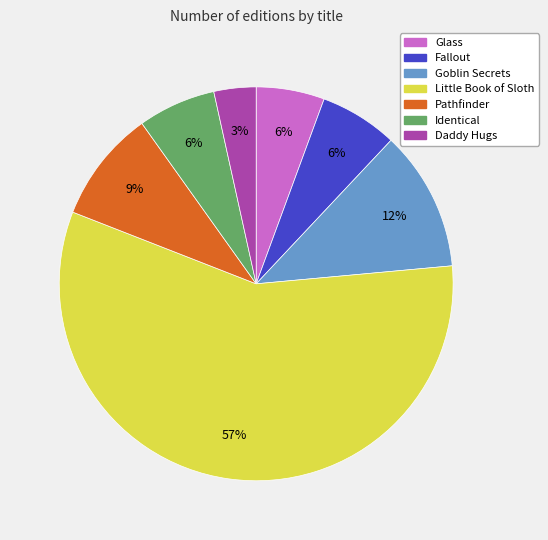

Do Goblin Secrets and Fallout together represent more than half of the pie?

No